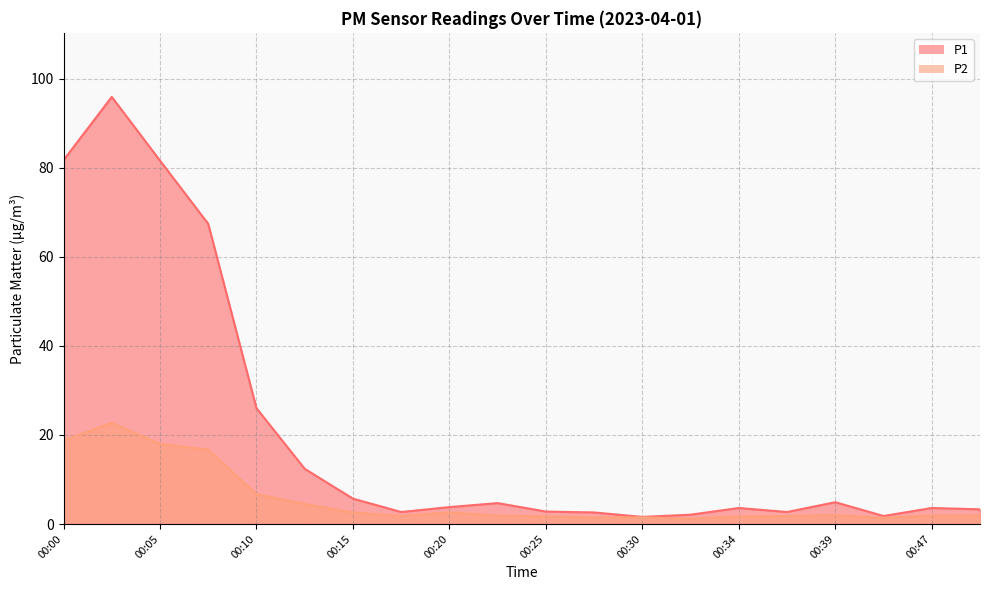

What are all the series names shown in the legend?

P1, P2